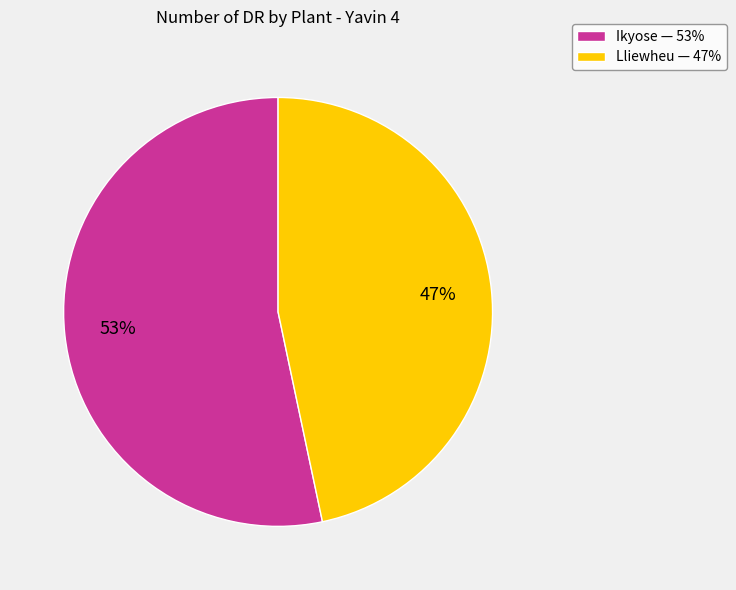

Is it true that Ikyose is 42% of the pie?

False